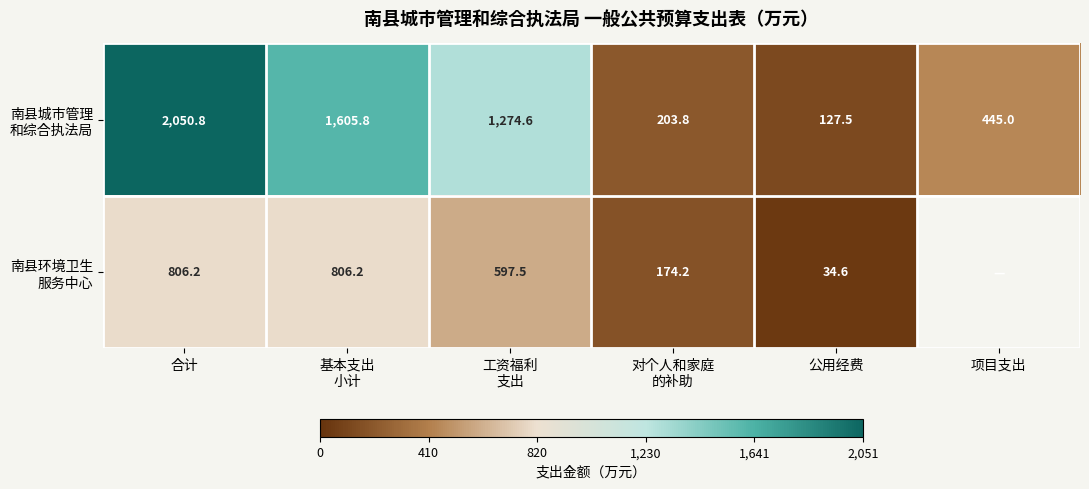

How many data points in 南县城市管理 和综合执法局 are above 1274?

3